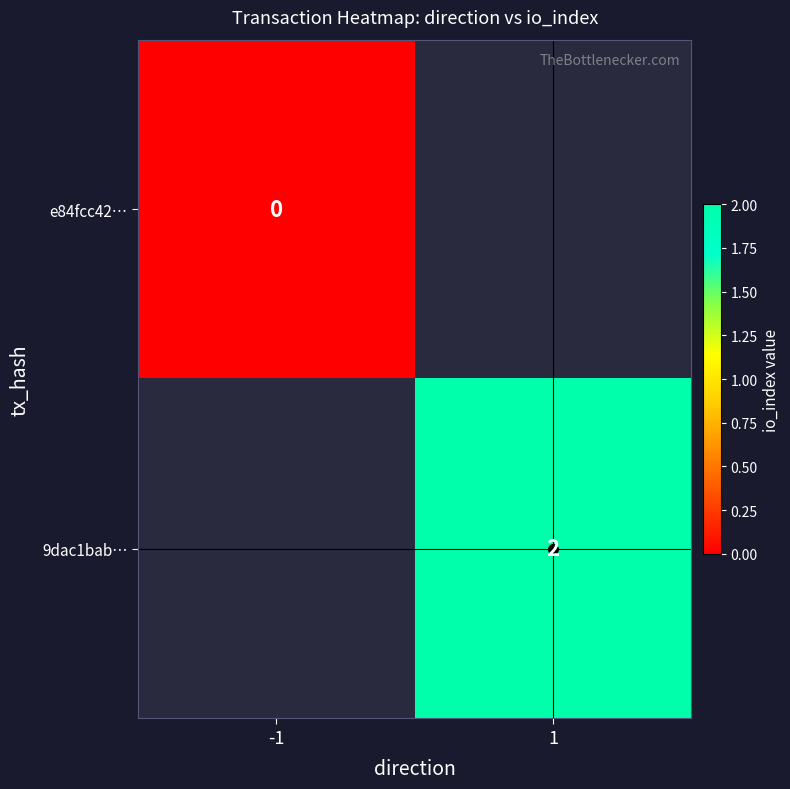

Is the value of 9dac1bab… at 1 greater than the value of e84fcc42… at 1?

No